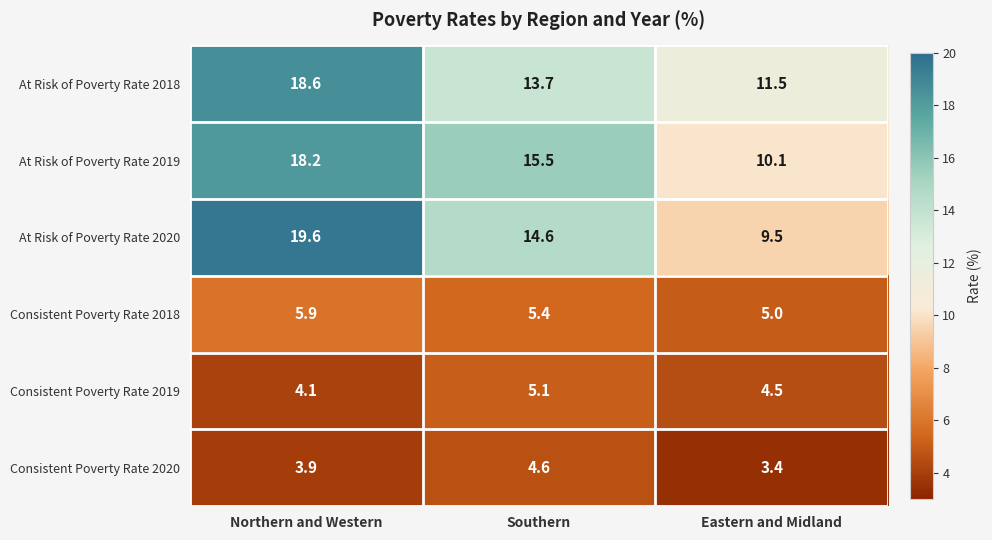

Which label corresponds to the smallest value in the chart?

Eastern and Midland